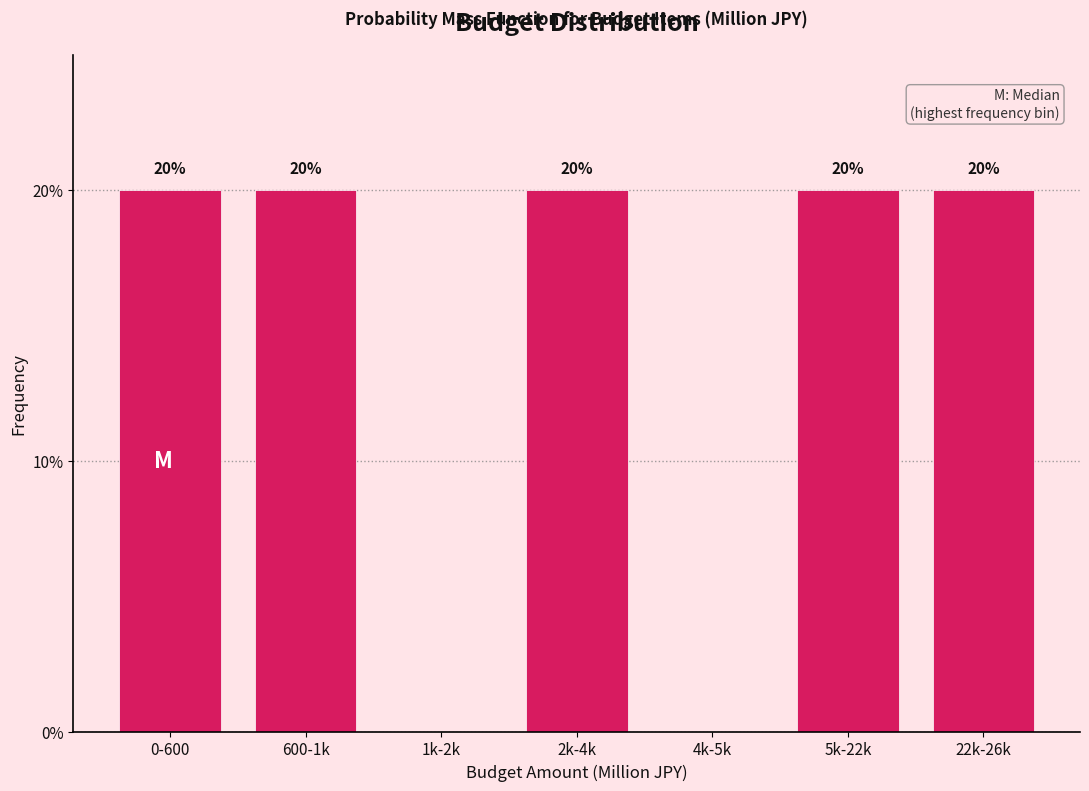

Reading left to right, transcribe all the data shown in this chart.

0-600=20	600-1k=20	1k-2k=0	2k-4k=20	4k-5k=0	5k-22k=20	22k-26k=20